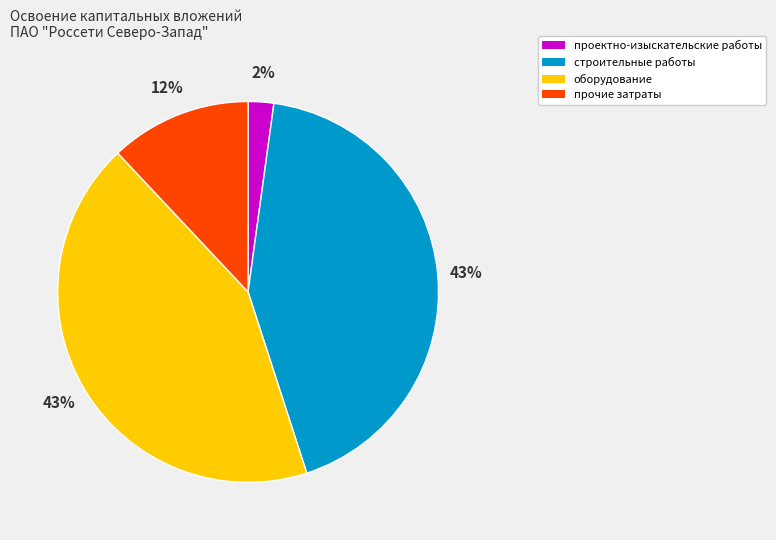

Is проектно-изыскательские работы the majority of the pie?

No